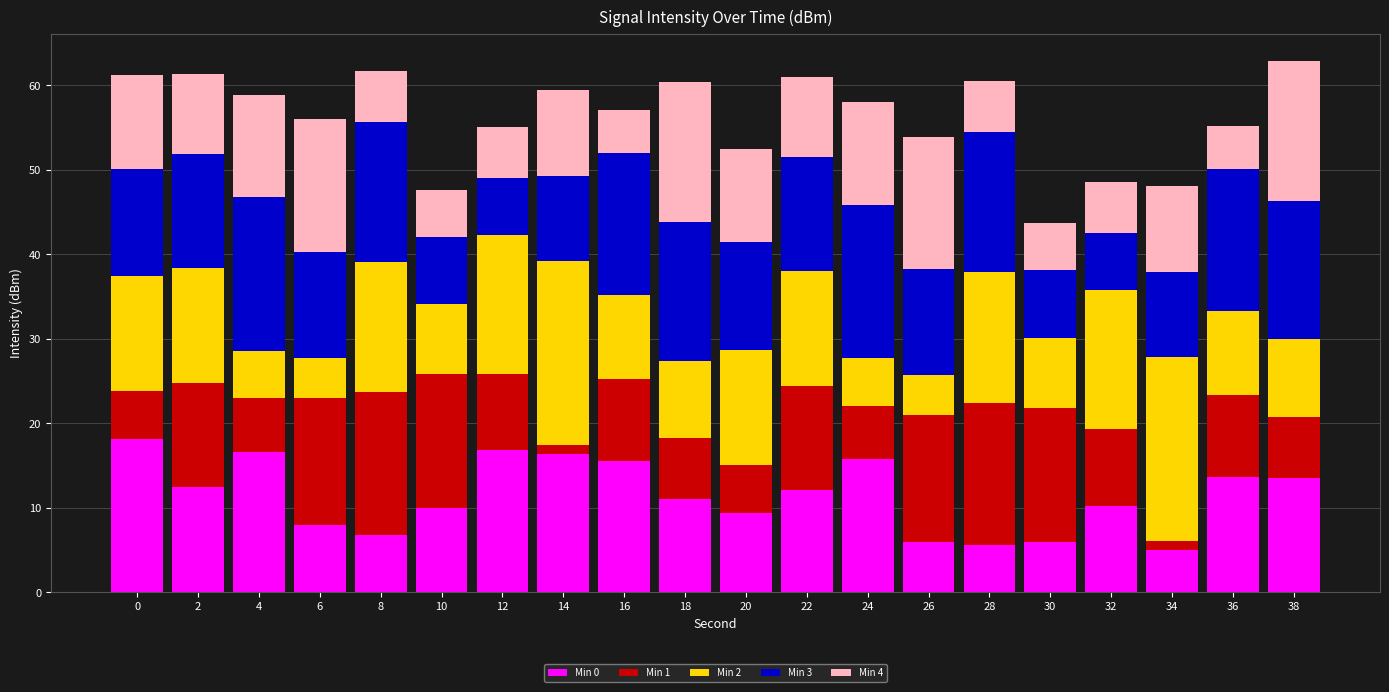

Does the chart contain any negative values?

No